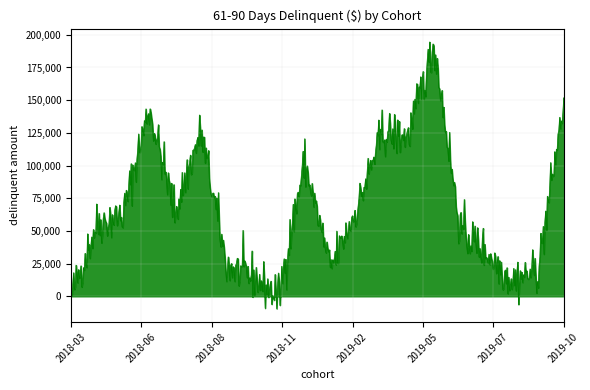

How many lines are shown in the chart?

1